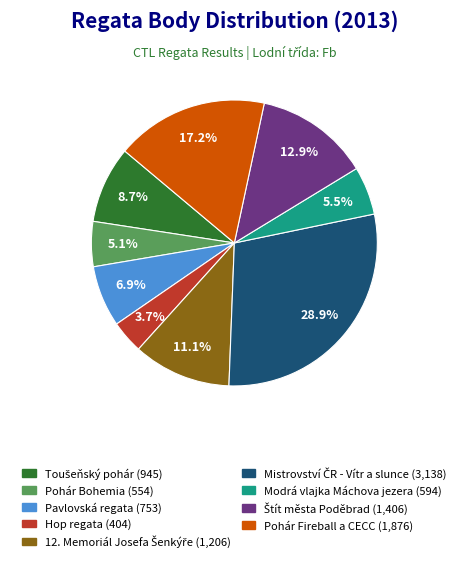

Does any single category account for the majority?

No